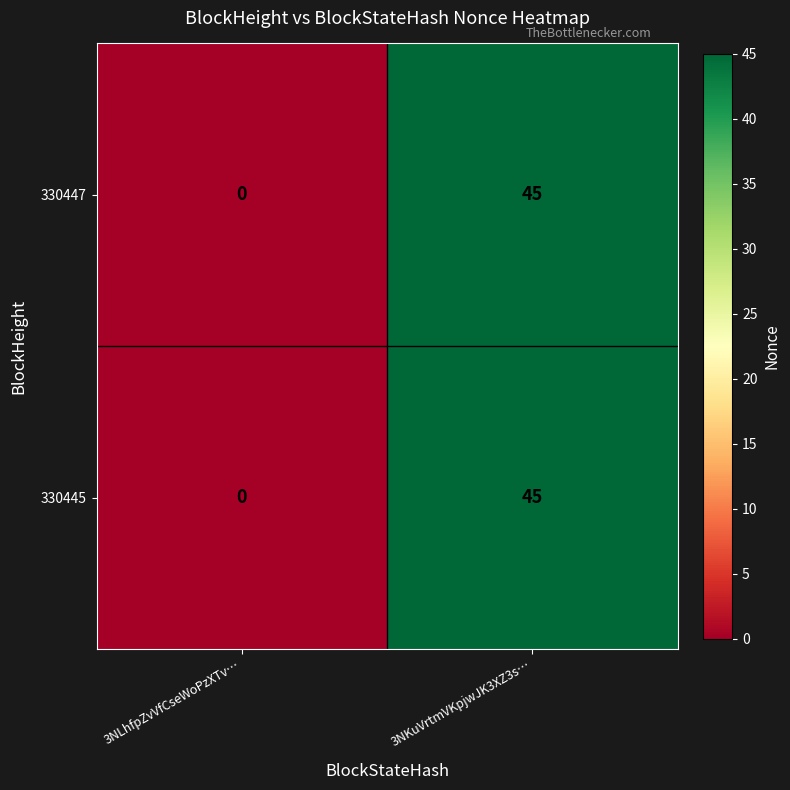

Reading left to right, extract all data points from this chart.

330447: 3NLhfpZvVfCseWoPzXTv…=0	3NKuVrtmVKpjwJK3XZ3s…=45
330445: 3NLhfpZvVfCseWoPzXTv…=0	3NKuVrtmVKpjwJK3XZ3s…=45